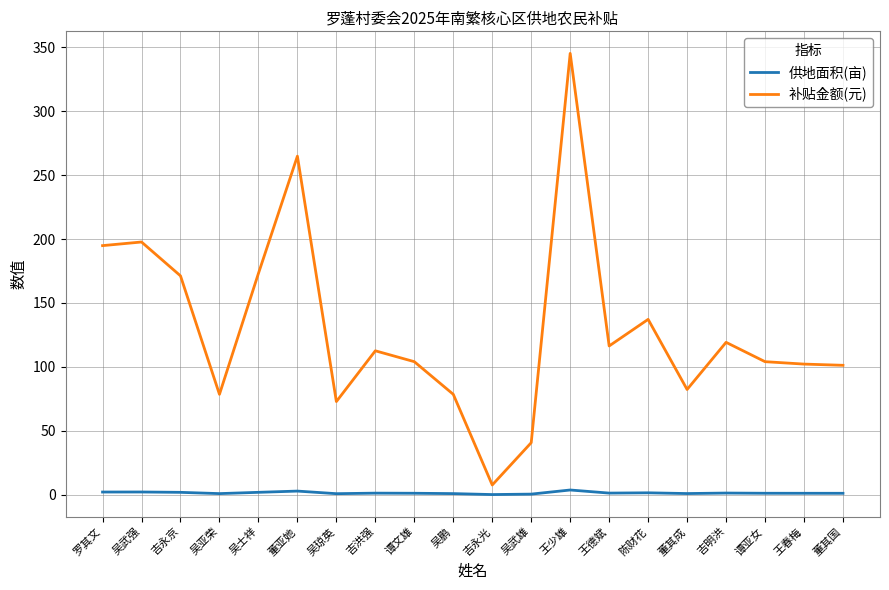

Which series has the widest spread of values?

补贴金额(元)